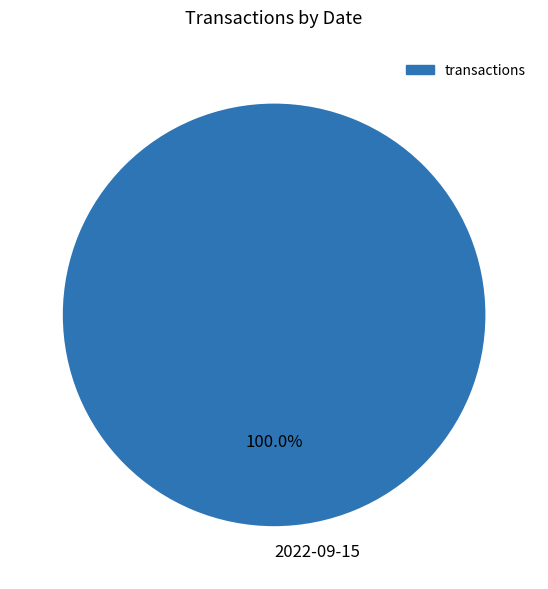

Rank the categories by value from highest to lowest.

2022-09-15